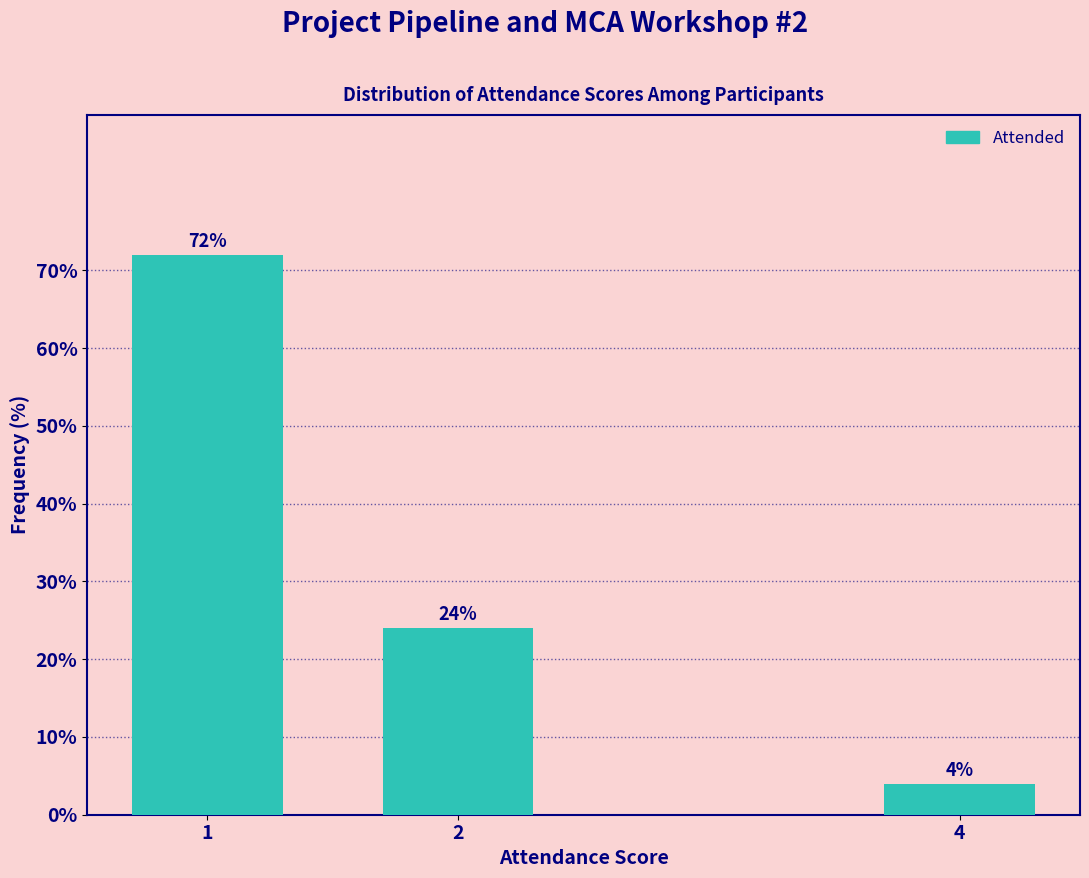

Reading left to right, transcribe all the data shown in this chart.

72	24	4